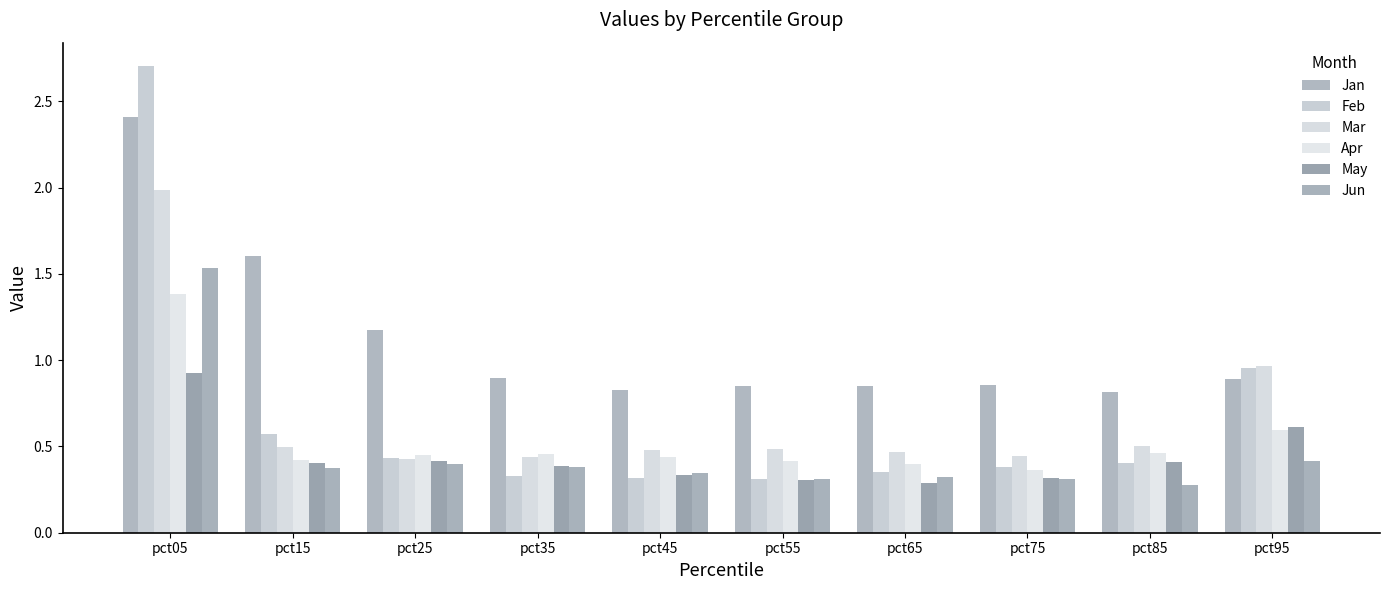

Which series has the largest total across all categories?

Jan